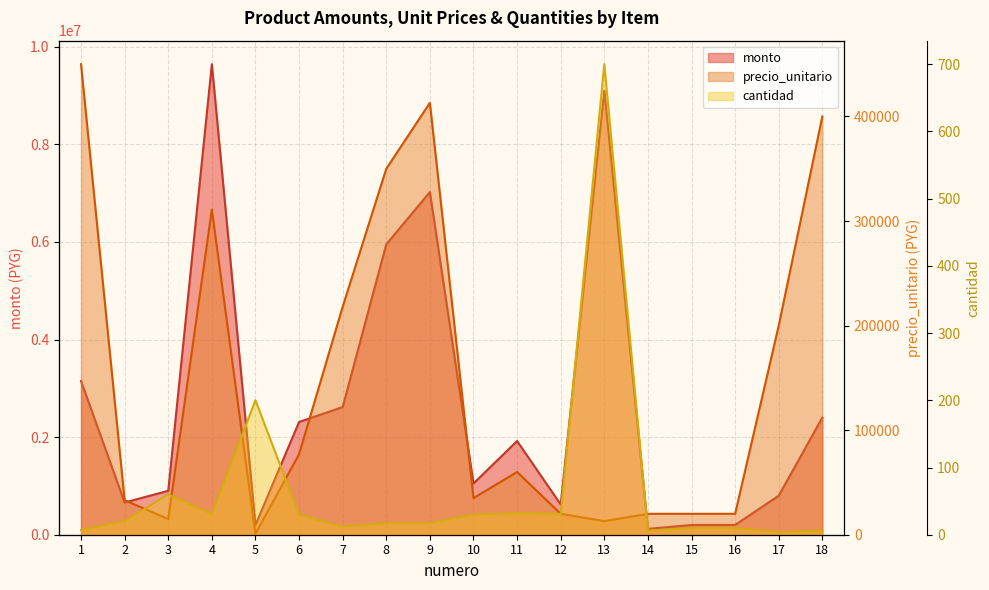

List the labels in order of precio_unitario value, largest first.

1, 9, 18, 8, 4, 7, 17, 6, 11, 10, 2, 12, 14, 15, 16, 3, 13, 5